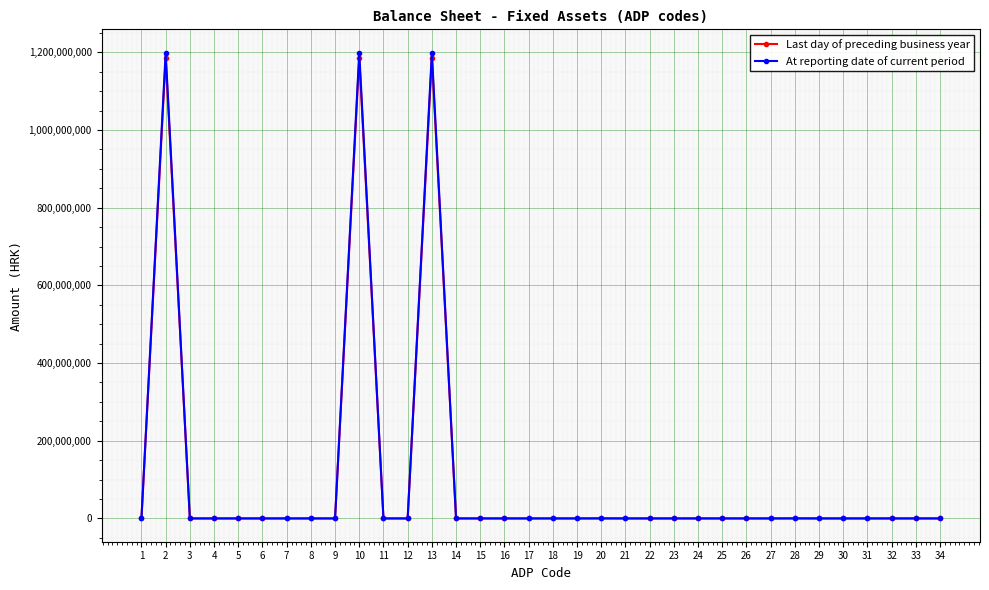

What are all the series names shown in the legend?

Last day of preceding business year, At reporting date of current period